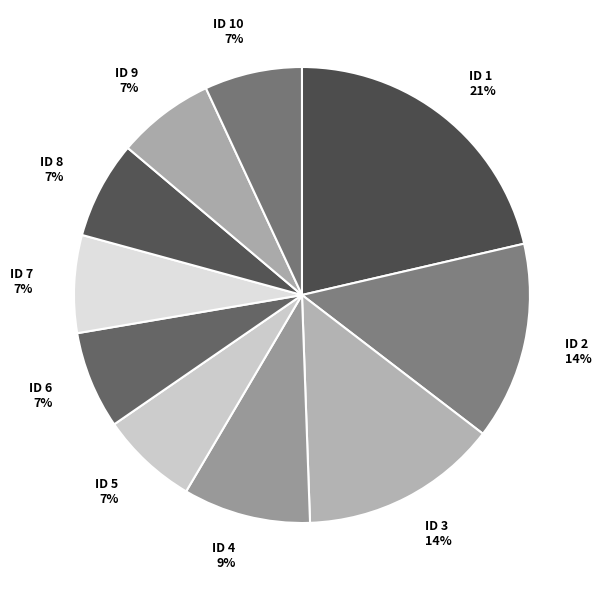

To the nearest percent, what is the combined percentage of ID 8 and ID 5?

14%